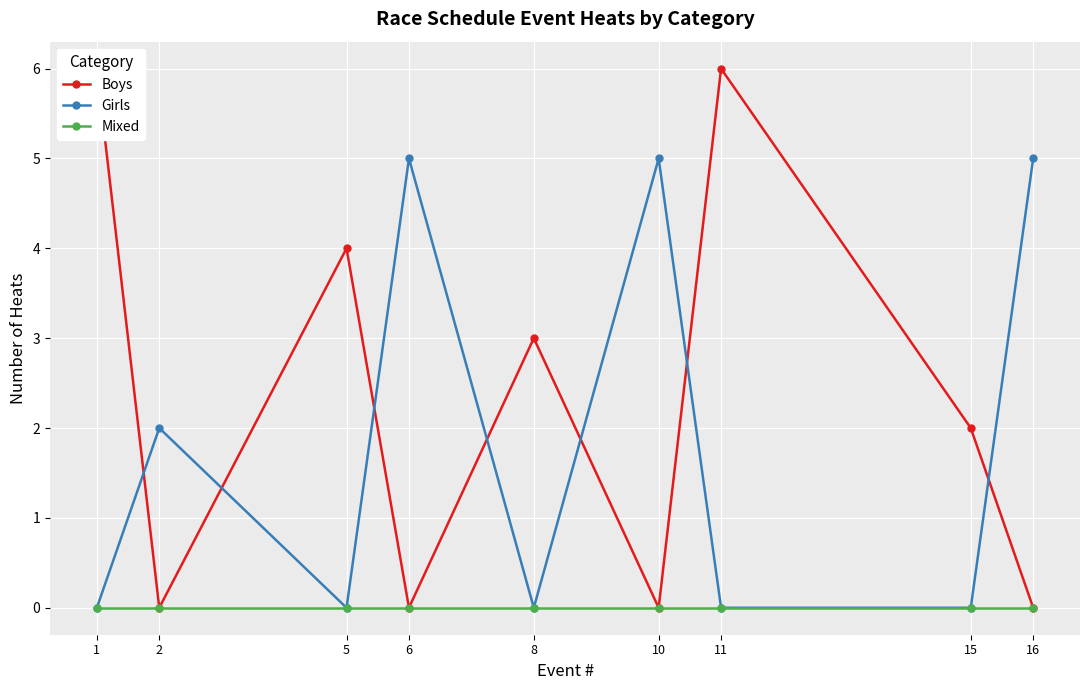

How many times do Girls and Boys cross each other?

7